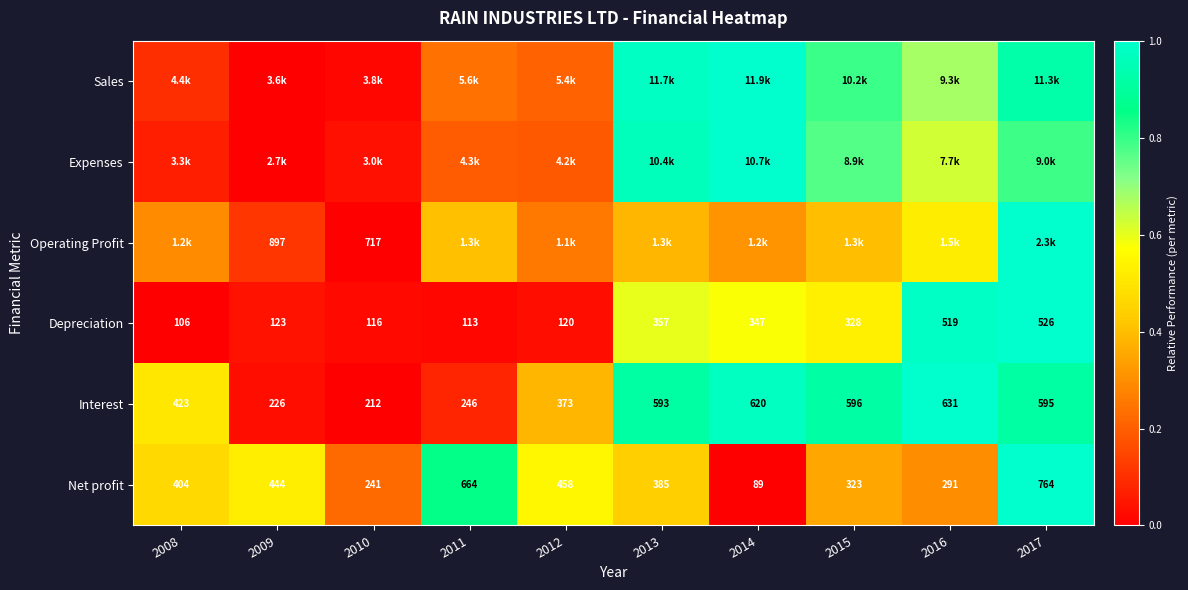

Is the value of Operating Profit at 2010 greater than the value of Net profit at 2015?

Yes